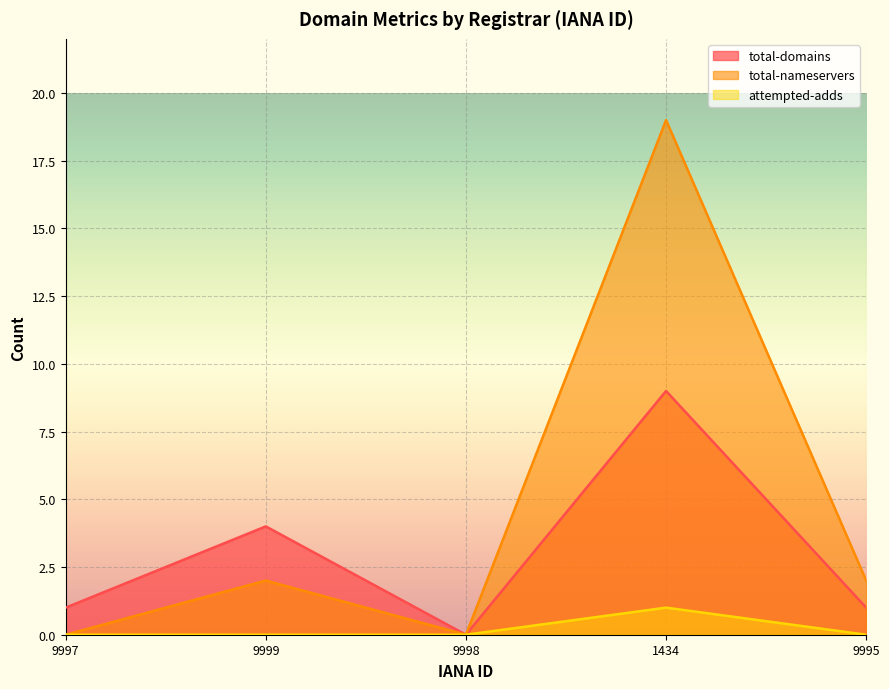

At how many categories does at least one series exceed 13?

1